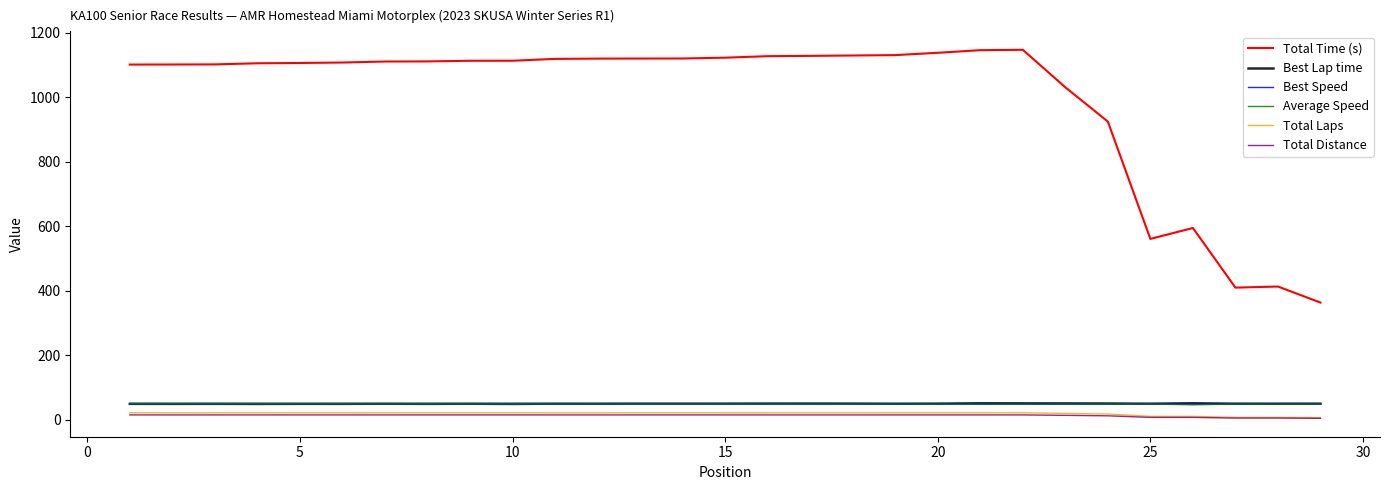

What is the maximum value shown in the chart?

1147.1